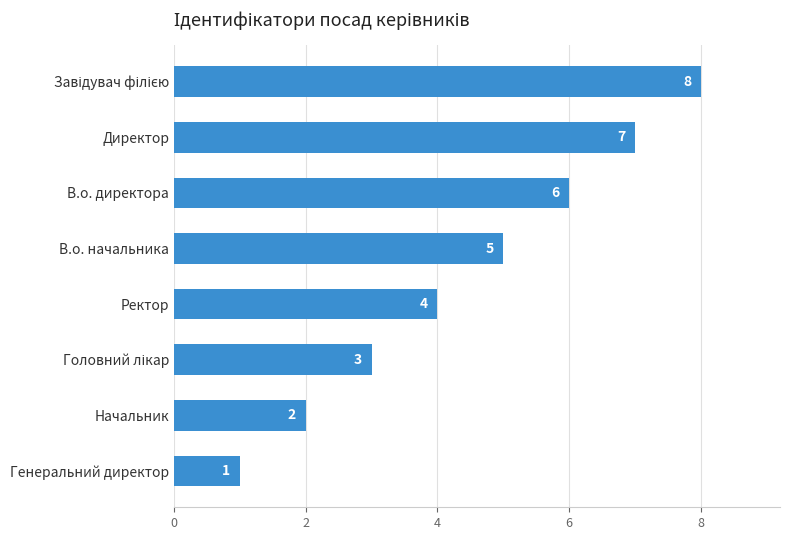

Between Начальник and Генеральний директор, which is larger?

Начальник